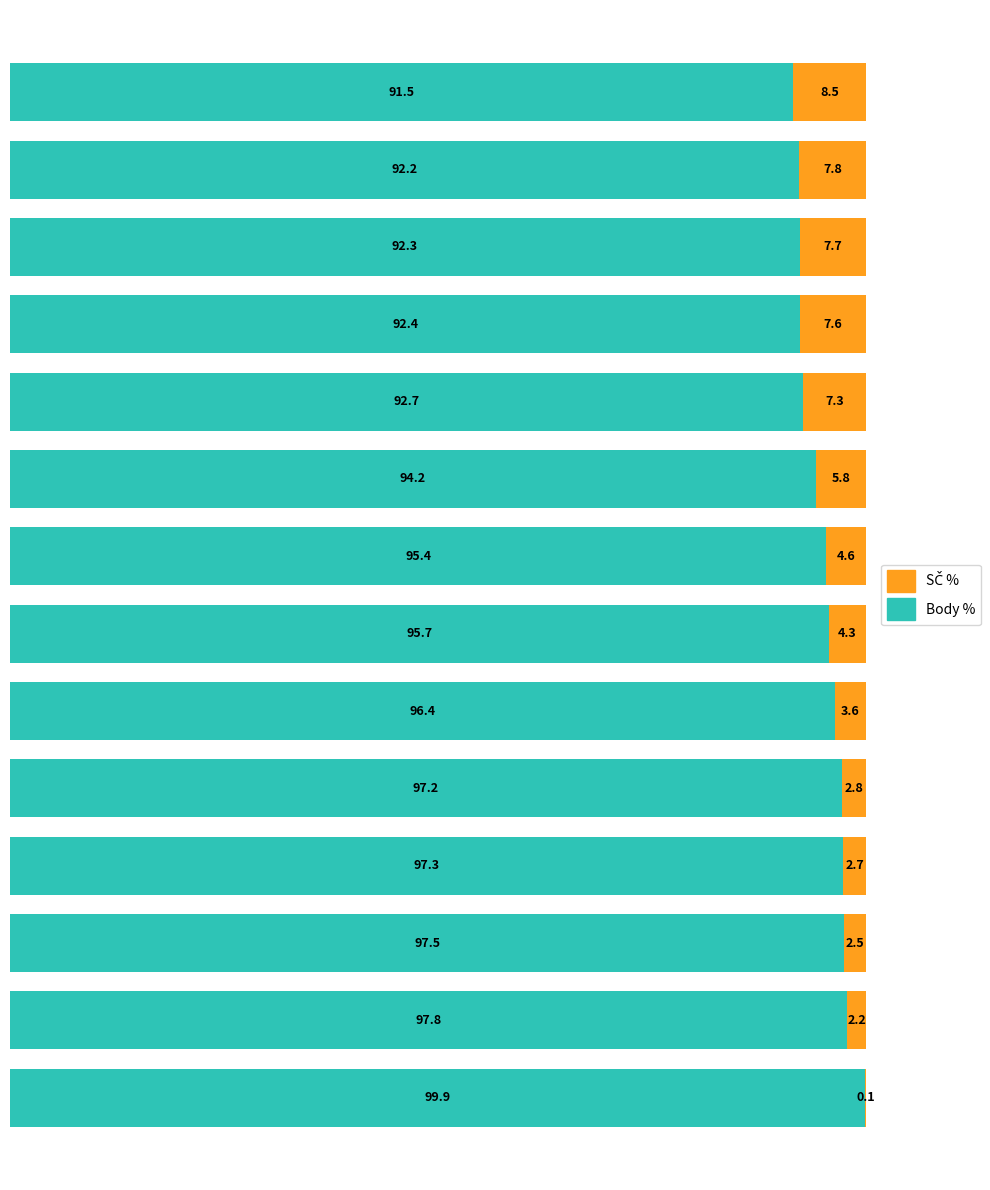

Rank the series by their maximum value, from lowest to highest.

SČ %, Body %